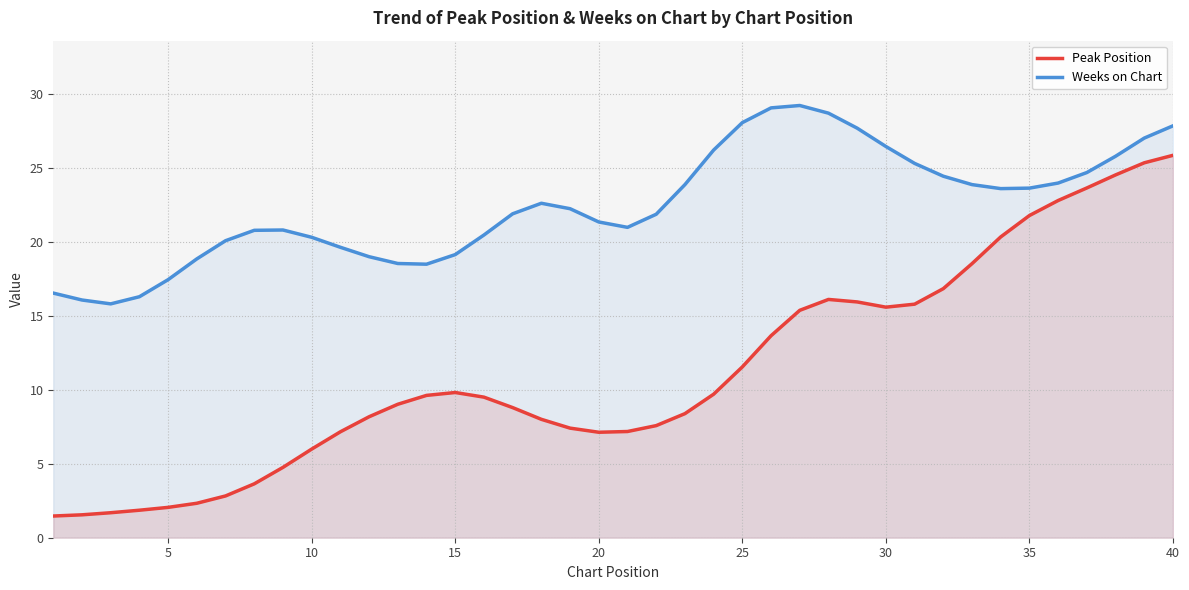

How many values in the Weeks on Chart series exceed 22?

20